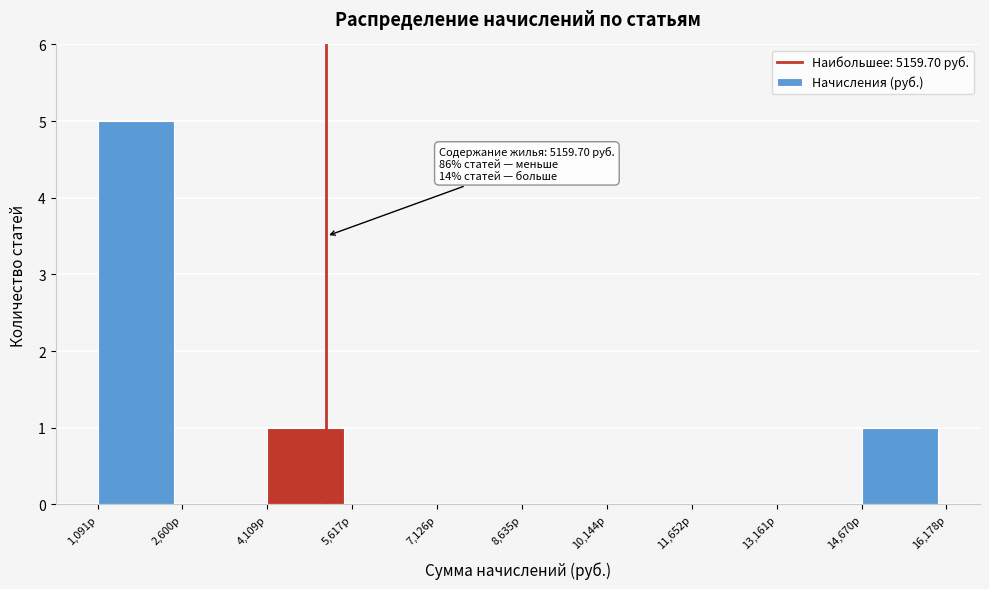

Over which range of the x-axis is the bar tallest?

1000 to 2600